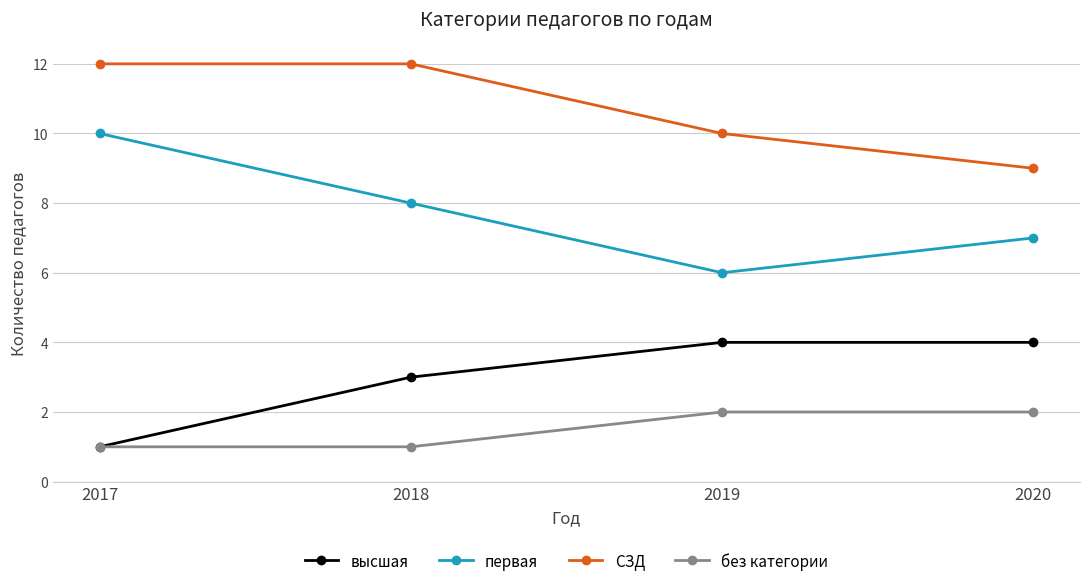

What is the highest value of the первая series?

10